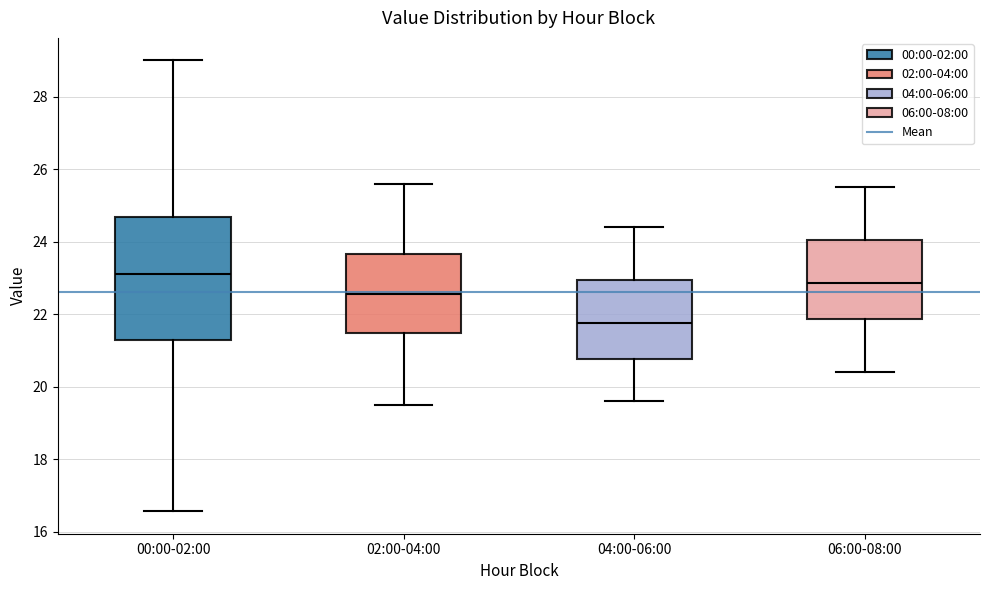

Which box is the tallest, from its lower edge to its upper edge?

00:00-02:00